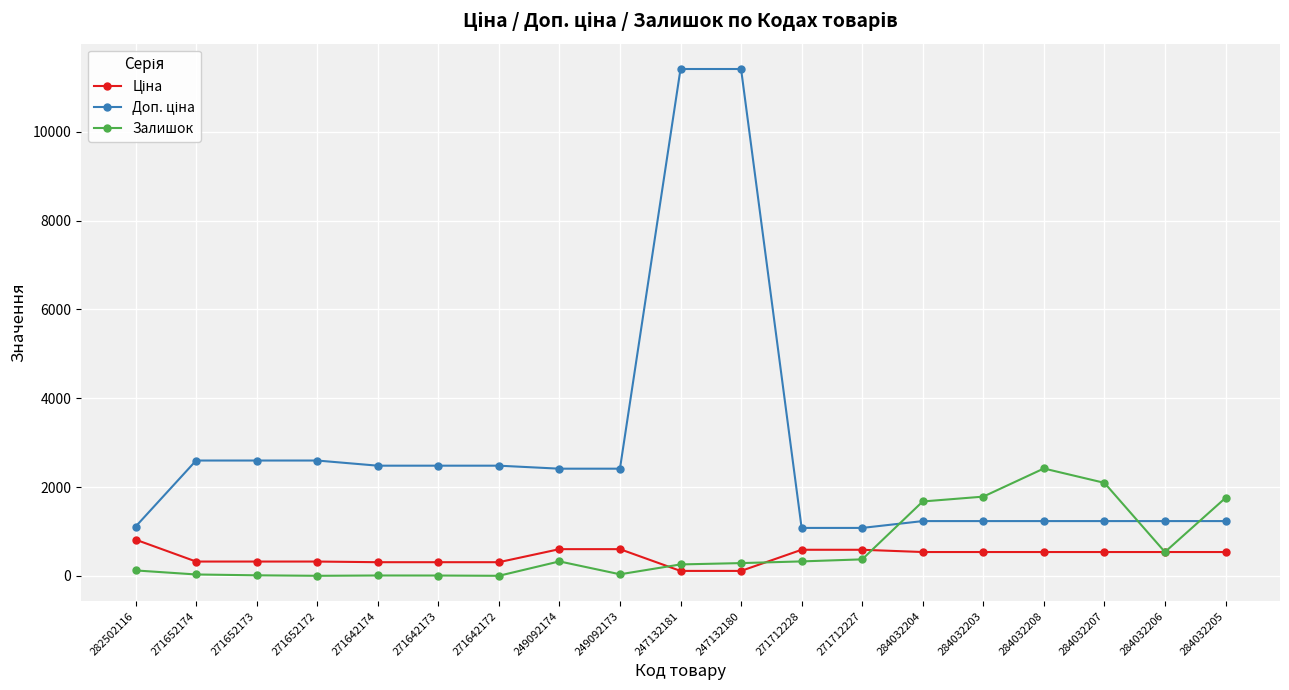

True or false: Залишок has a value of 768.6 at 284032208.

False